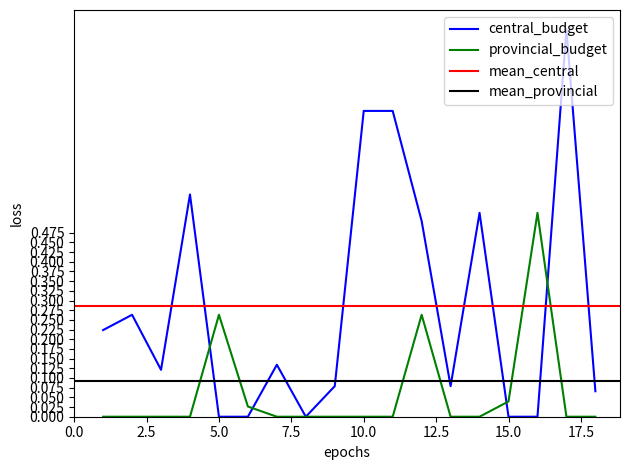

Reading left to right, list all the values displayed in this chart.

central_budget: 1=0.2	2=0.3	3=0.1	4=0.6	5=0.0	6=0.0	7=0.1	8=0.0	9=0.1	10=0.8	11=0.8	12=0.5	13=0.1	14=0.5	15=0.0	16=0.0	17=1.0	18=0.1
provincial_budget: 1=0.0	2=0.0	3=0.0	4=0.0	5=0.3	6=0.0	7=0.0	8=0.0	9=0.0	10=0.0	11=0.0	12=0.3	13=0.0	14=0.0	15=0.0	16=0.5	17=0.0	18=0.0